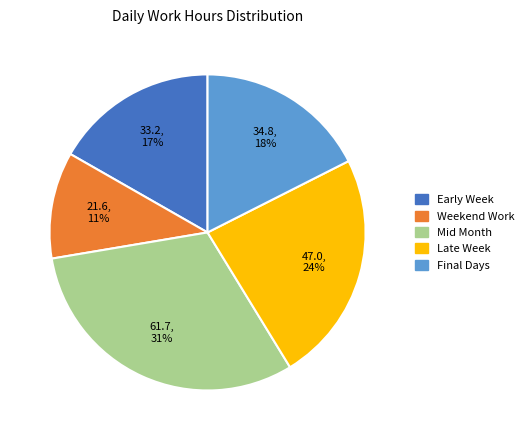

Is there a majority slice in this chart?

No